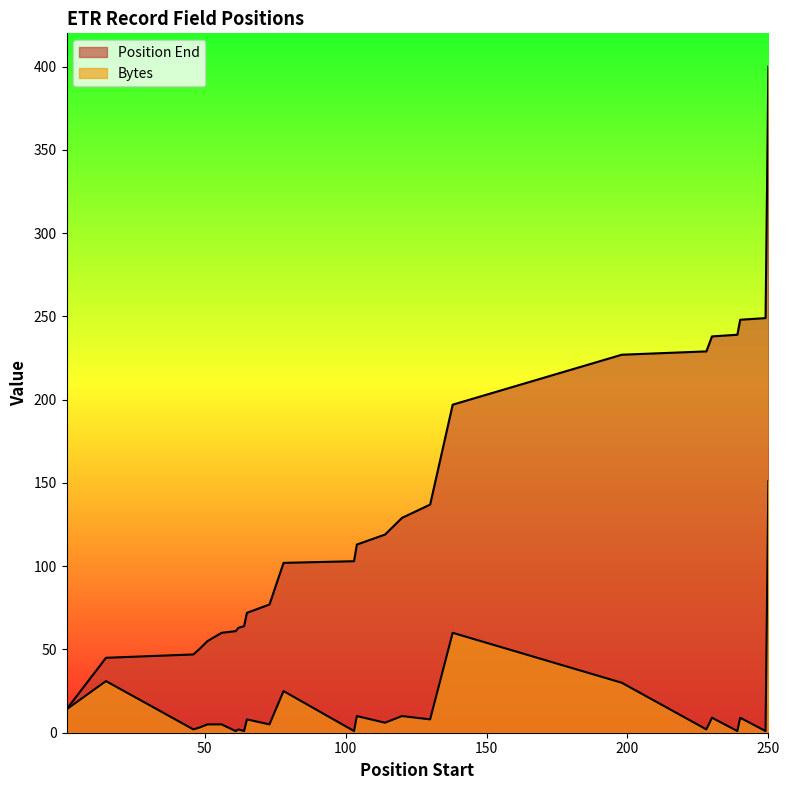

List the labels in order of Bytes value, smallest first.

61, 64, 103, 239, 249, 46, 62, 228, 48, 51, 56, 73, 114, 65, 130, 230, 240, 104, 120, 1, 78, 198, 15, 138, 250